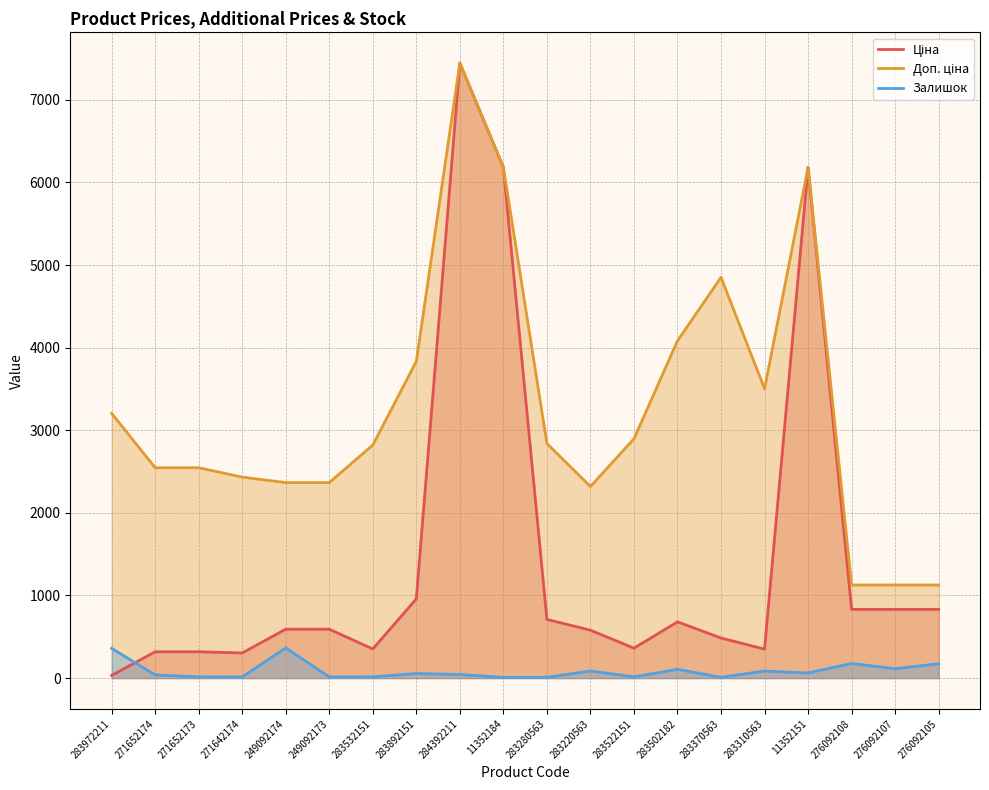

At which category does the chart reach its minimum across all series?

11352184